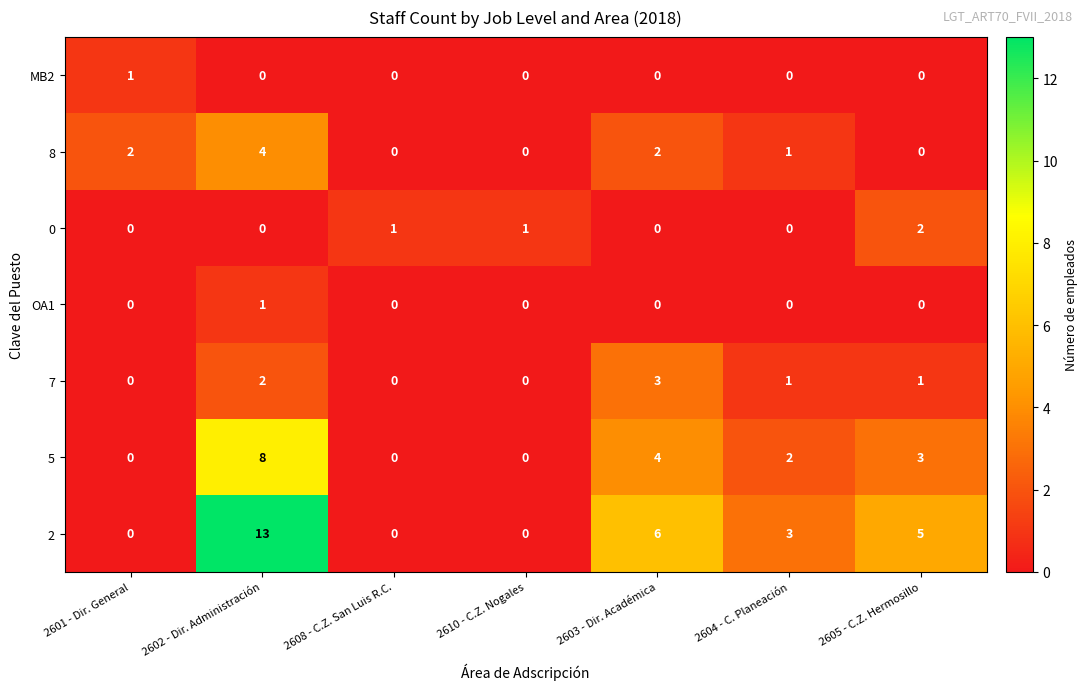

What is the maximum value shown in the chart?

13